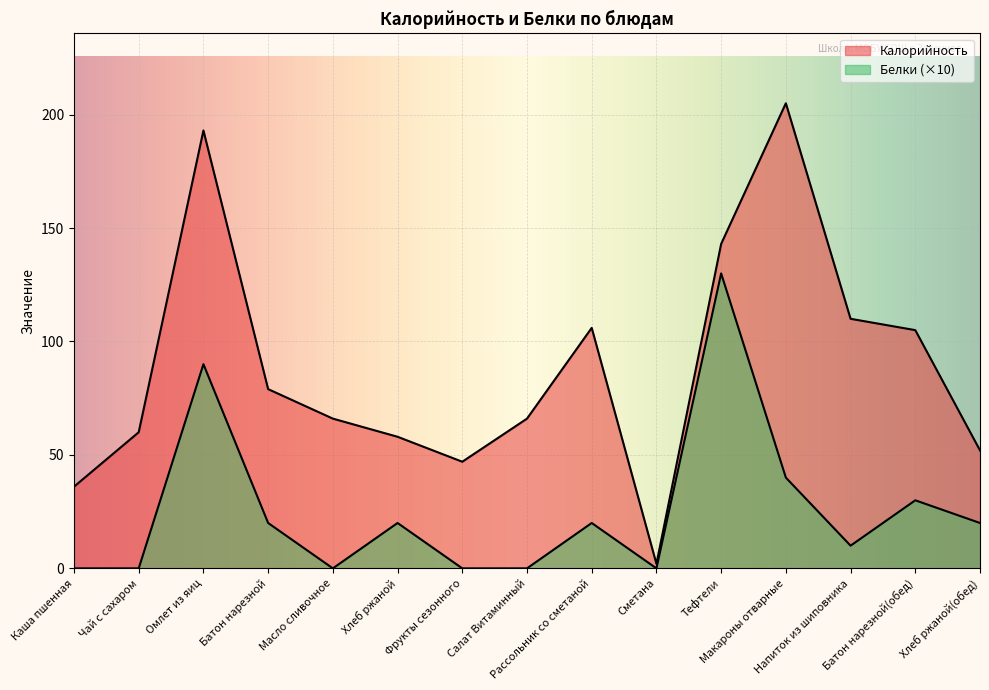

Reading left to right, list all the values displayed in this chart.

Калорийность: Каша пшенная=36	Чай с сахаром=60	Омлет из яиц=193	Батон нарезной=79	Масло сливочное=66	Хлеб ржаной=58	Фрукты сезонного=47	Салат Витаминный=66	Рассольник со сметаной=106	Сметана=2	Тефтели=143	Макароны отварные=205	Напиток из шиповника=110	Батон нарезной(обед)=105	Хлеб ржаной(обед)=52
Белки: Каша пшенная=0	Чай с сахаром=0	Омлет из яиц=90	Батон нарезной=20	Масло сливочное=0	Хлеб ржаной=20	Фрукты сезонного=0	Салат Витаминный=0	Рассольник со сметаной=20	Сметана=0	Тефтели=130	Макароны отварные=40	Напиток из шиповника=10	Батон нарезной(обед)=30	Хлеб ржаной(обед)=20